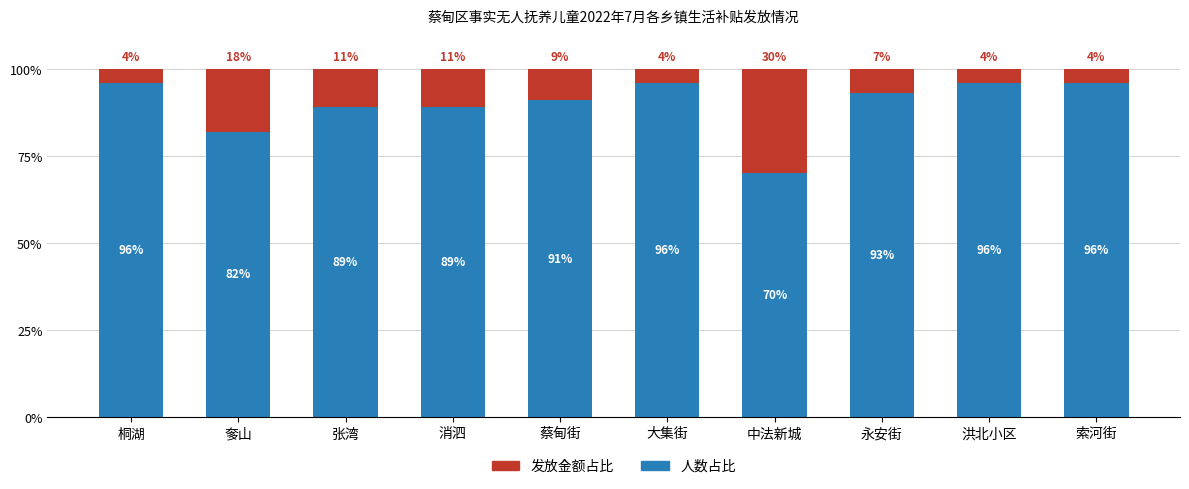

What is the minimum value for 发放金额占比?

70